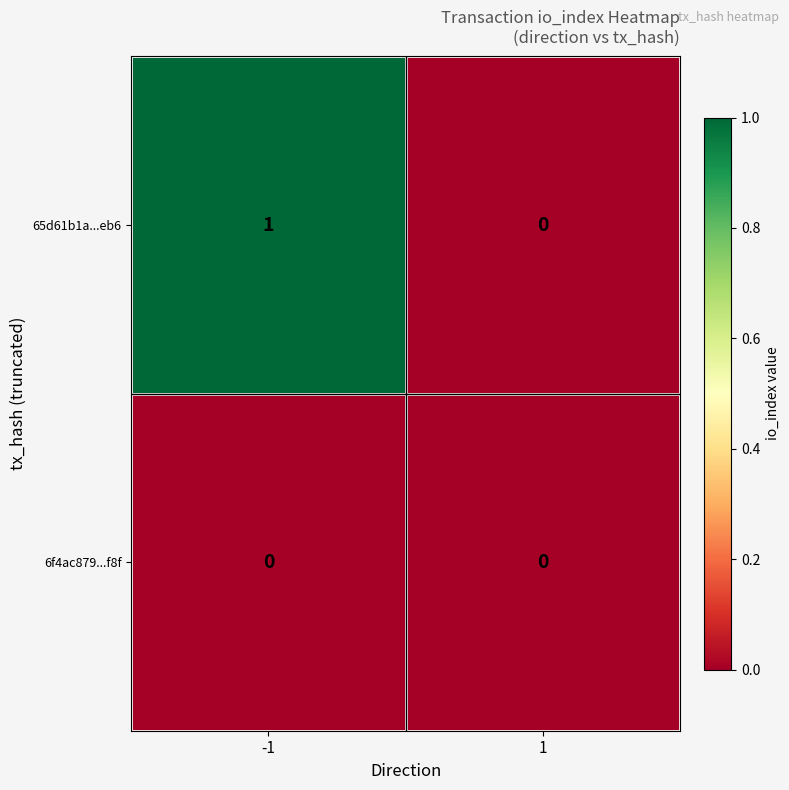

Count the number of data series in this chart.

2